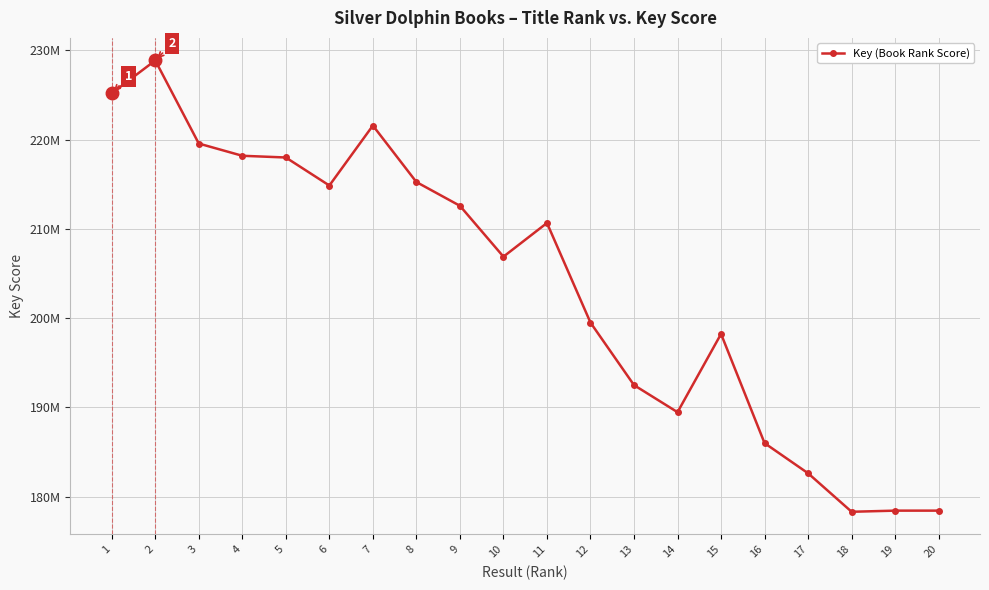

Which category has the lowest value across all series?

18